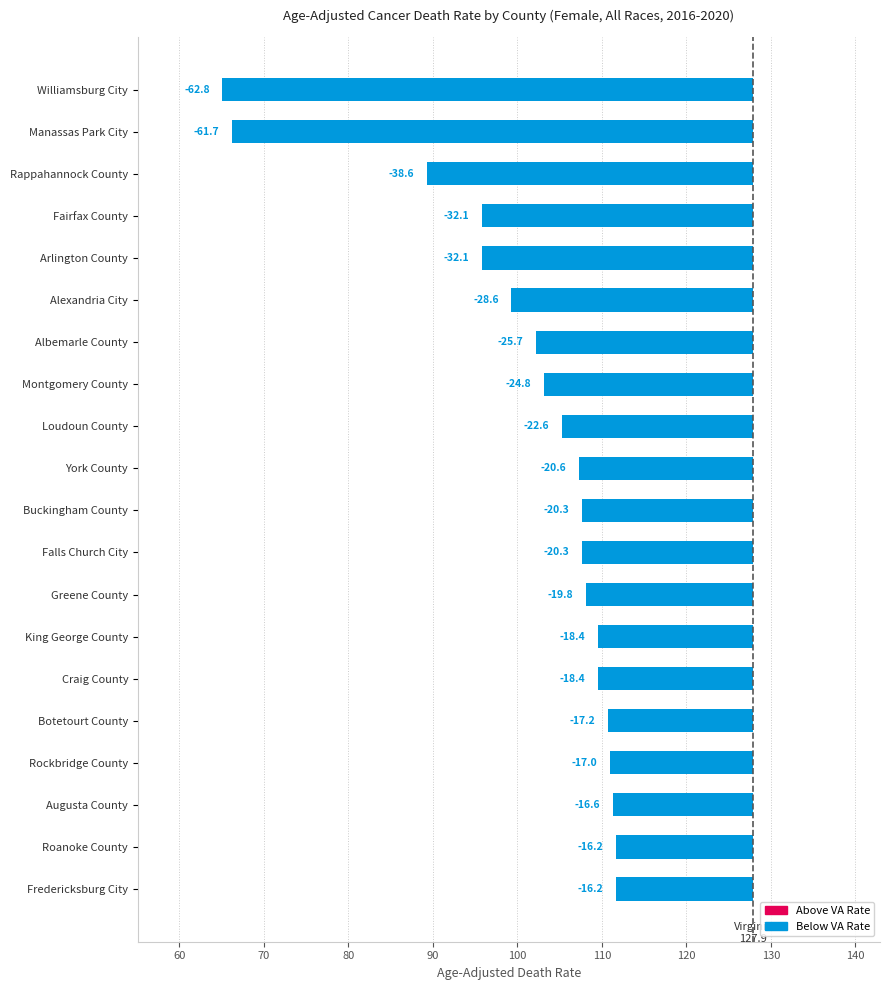

Is it true that Age-Adjusted Death Rate equals 110.9 at Rockbridge County?

True